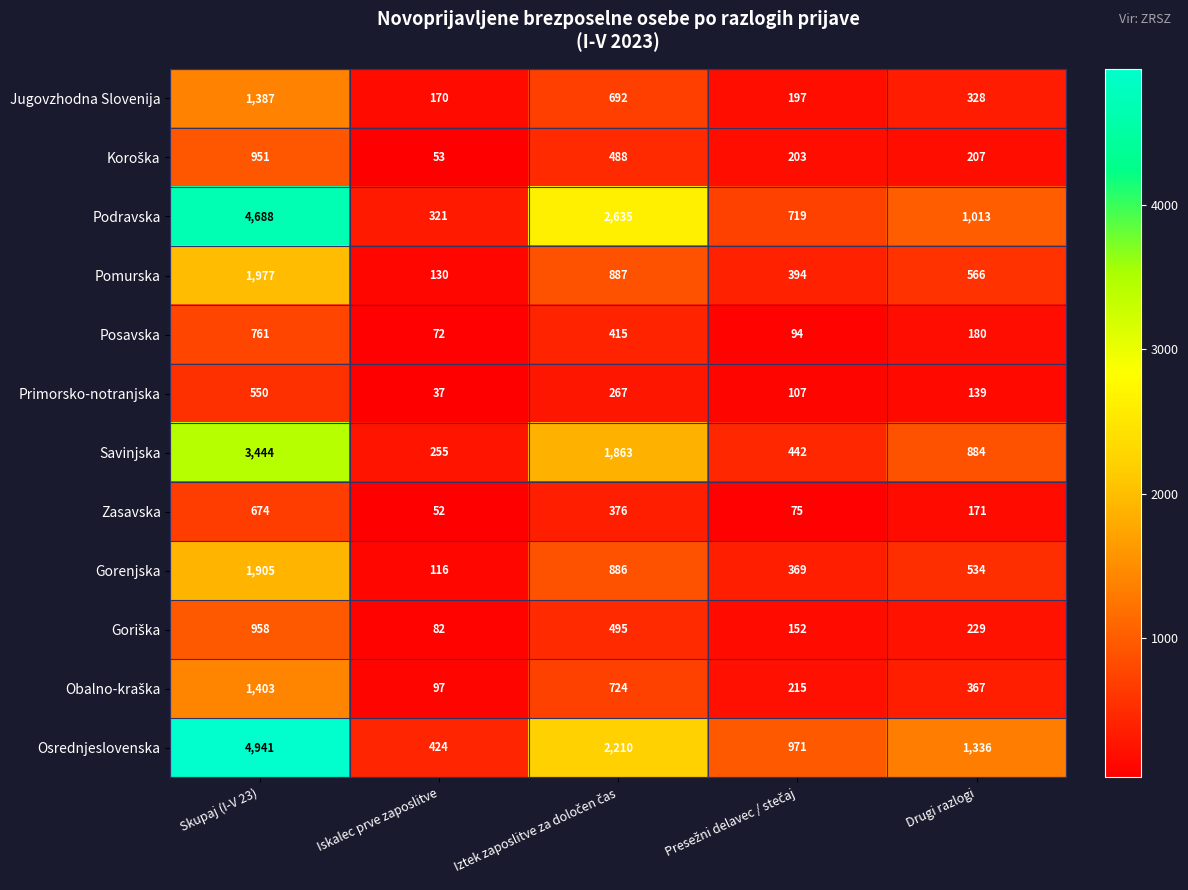

At which category does the chart reach its peak across all series?

Skupaj (I-V 23)